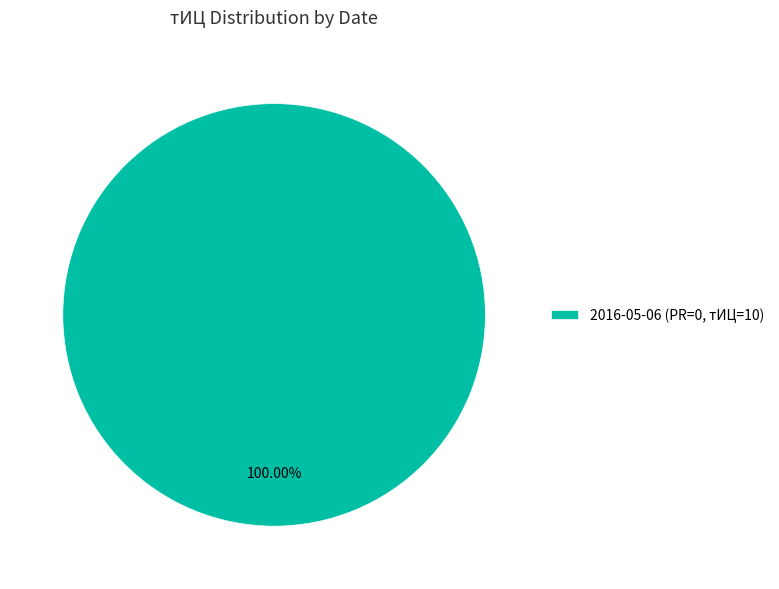

How many segments does this pie chart have?

1